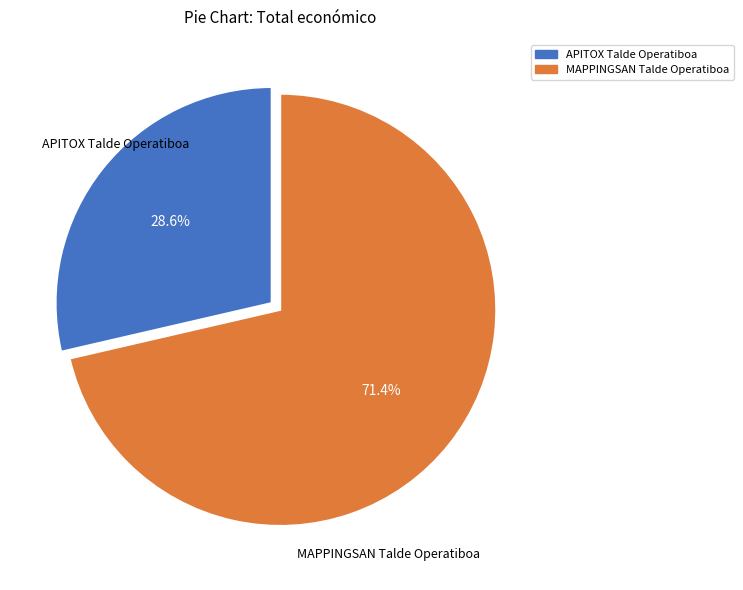

What percentage is NOT represented by APITOX Talde Operatiboa?

71.4%